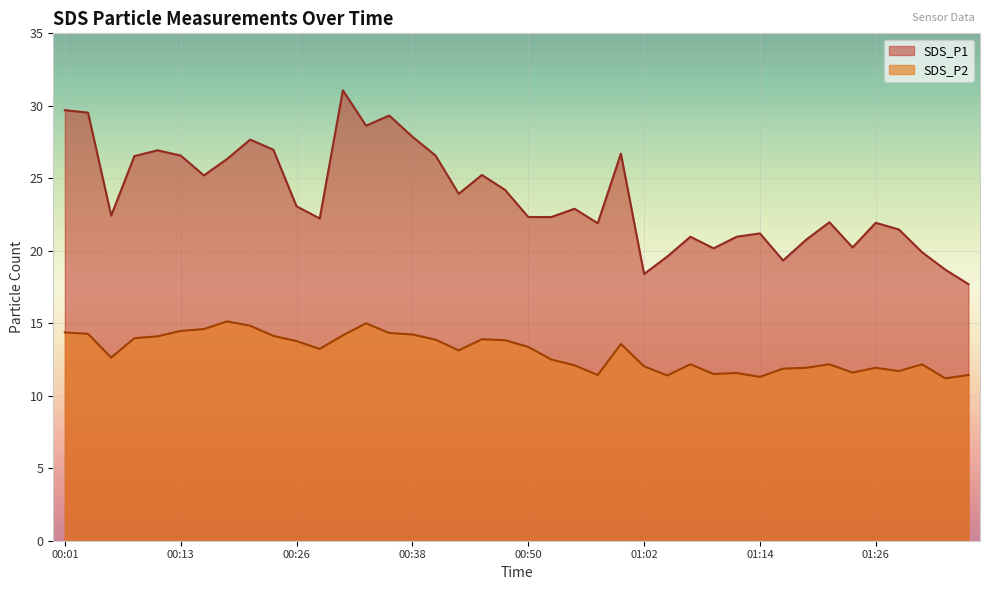

Rank the series by their average value, from highest to lowest.

SDS_P1, SDS_P2